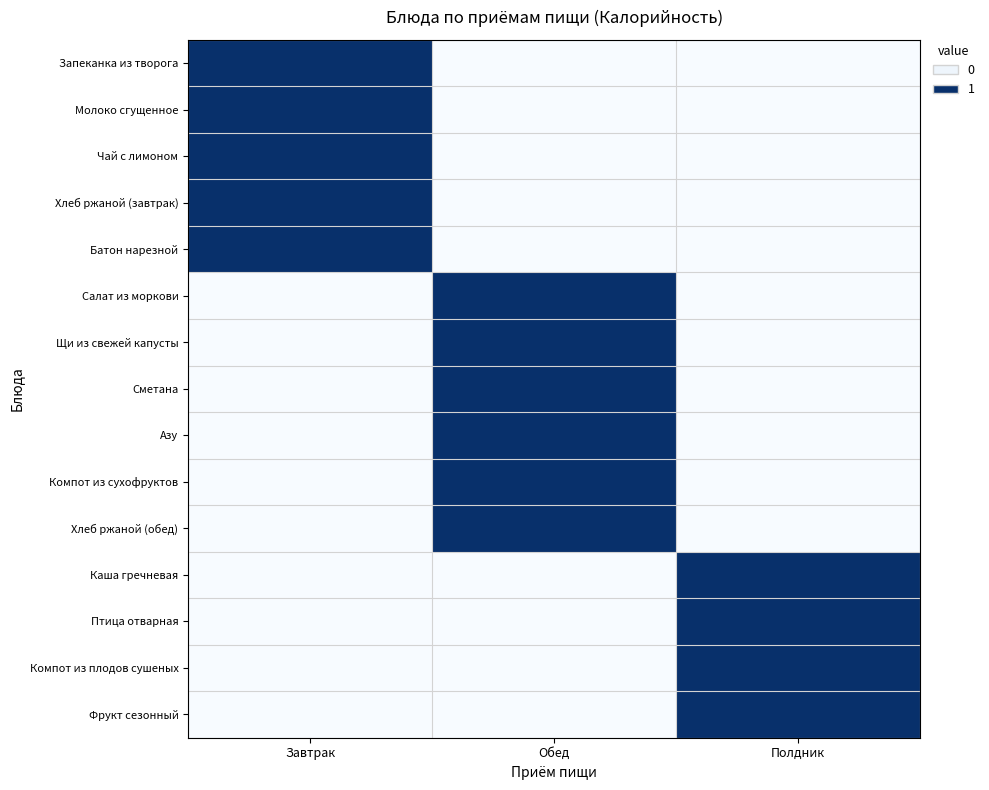

Which series has the largest total across all categories?

Запеканка из творога